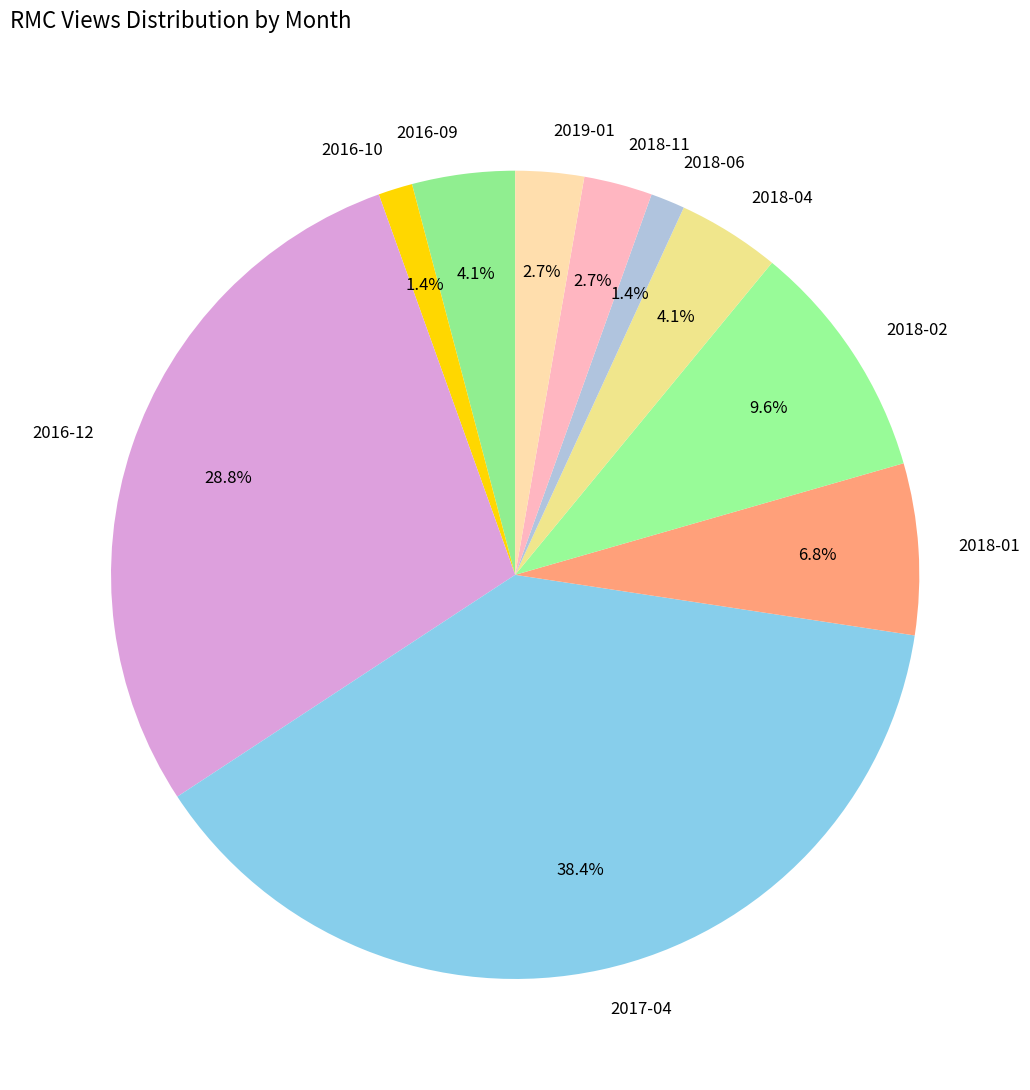

Is there a majority slice in this chart?

No